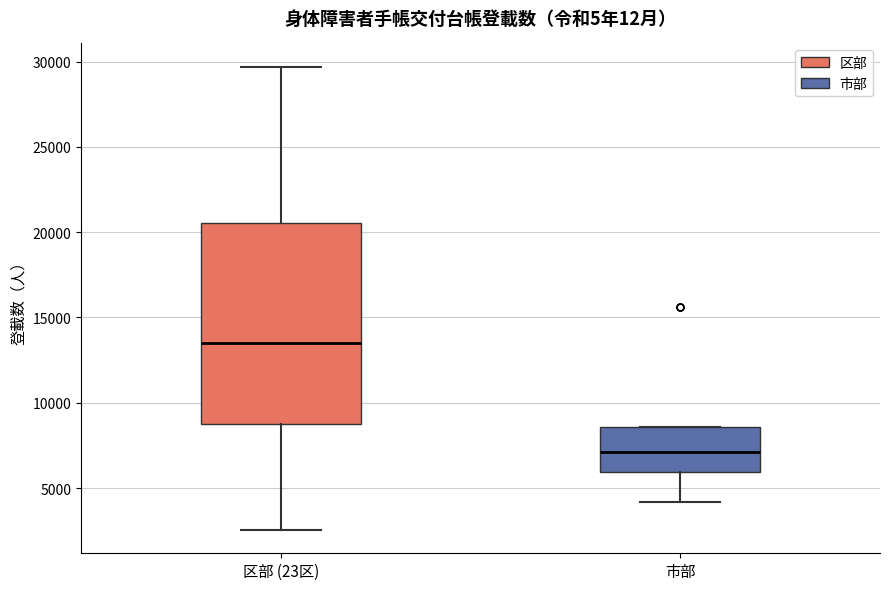

Reading left to right, read every box against the y-axis: the position of its median line, the range the box covers, and the ends of its whiskers. The values are not printed on the chart, so give them approximately, as read against the axis.

区部 (23区): median 13500, box 8500 to 20500, whiskers 2500 to 29500
市部: median 7000, box 6000 to 8500, whiskers 4000 to 8500